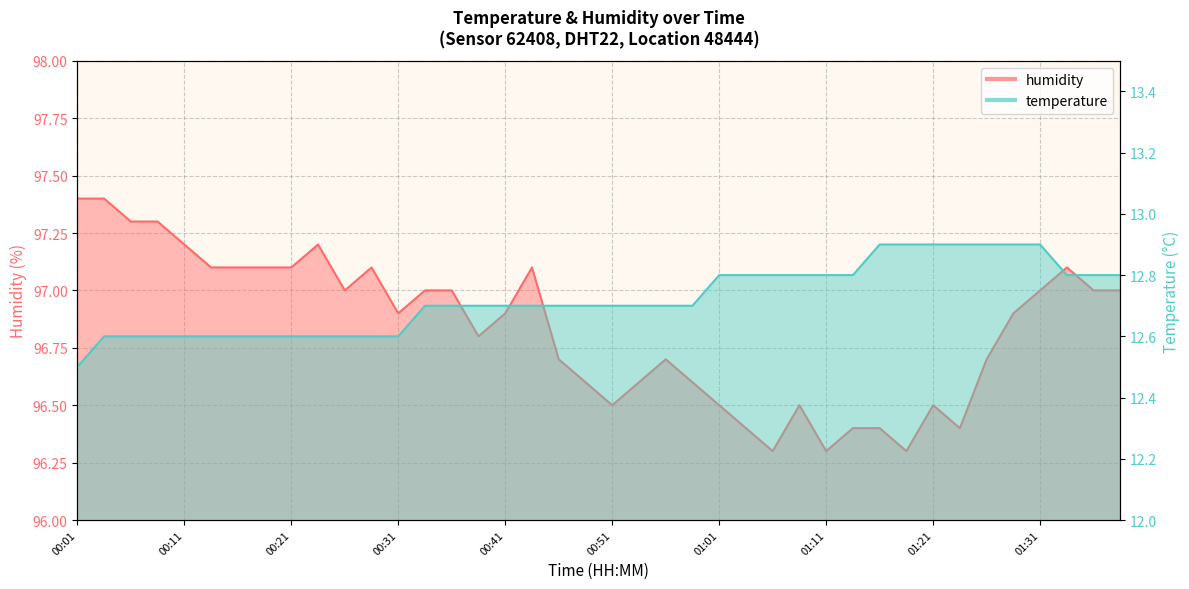

Reading left to right, what are all the values shown in this chart?

temperature: 00:01=12.5	00:04=12.6	00:06=12.6	00:08=12.6	00:11=12.6	00:13=12.6	00:16=12.6	00:19=12.6	00:21=12.6	00:24=12.6	00:26=12.6	00:29=12.6	00:31=12.6	00:34=12.7	00:36=12.7	00:39=12.7	00:41=12.7	00:44=12.7	00:46=12.7	00:49=12.7	00:51=12.7	00:54=12.7	00:56=12.7	00:59=12.7	01:01=12.8	01:03=12.8	01:06=12.8	01:08=12.8	01:11=12.8	01:13=12.8	01:16=12.9	01:18=12.9	01:21=12.9	01:23=12.9	01:26=12.9	01:28=12.9	01:31=12.9	01:33=12.8	01:36=12.8	01:38=12.8
humidity: 00:01=97.4	00:04=97.4	00:06=97.3	00:08=97.3	00:11=97.2	00:13=97.1	00:16=97.1	00:19=97.1	00:21=97.1	00:24=97.2	00:26=97.0	00:29=97.1	00:31=96.9	00:34=97.0	00:36=97.0	00:39=96.8	00:41=96.9	00:44=97.1	00:46=96.7	00:49=96.6	00:51=96.5	00:54=96.6	00:56=96.7	00:59=96.6	01:01=96.5	01:03=96.4	01:06=96.3	01:08=96.5	01:11=96.3	01:13=96.4	01:16=96.4	01:18=96.3	01:21=96.5	01:23=96.4	01:26=96.7	01:28=96.9	01:31=97.0	01:33=97.1	01:36=97.0	01:38=97.0